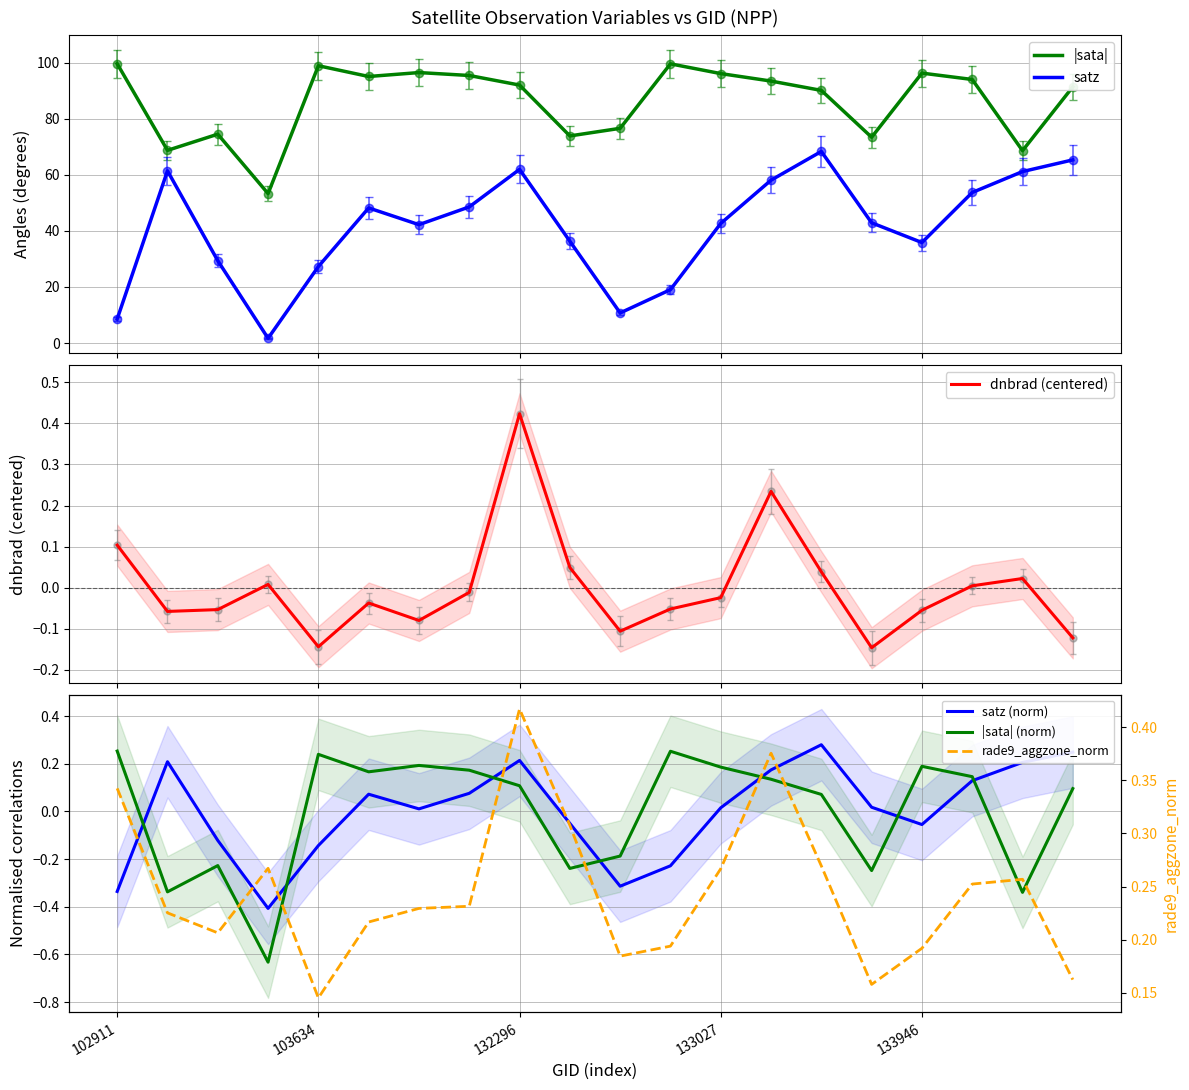

What is the difference between the maximum and minimum values in the rade9_aggzone_norm series?

0.3